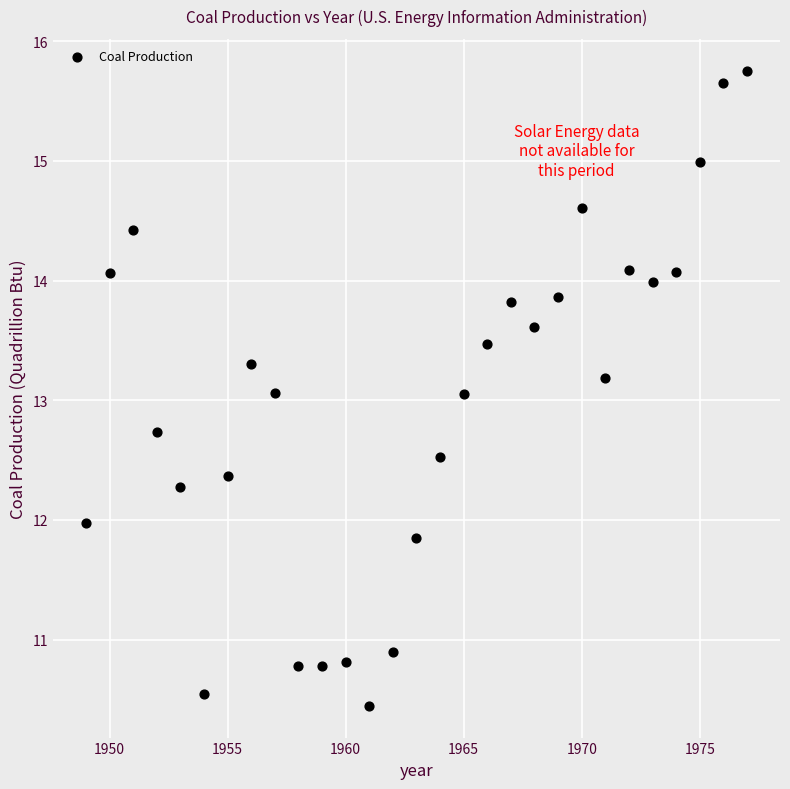

What is the range of Y values (max minus min)?

5.3